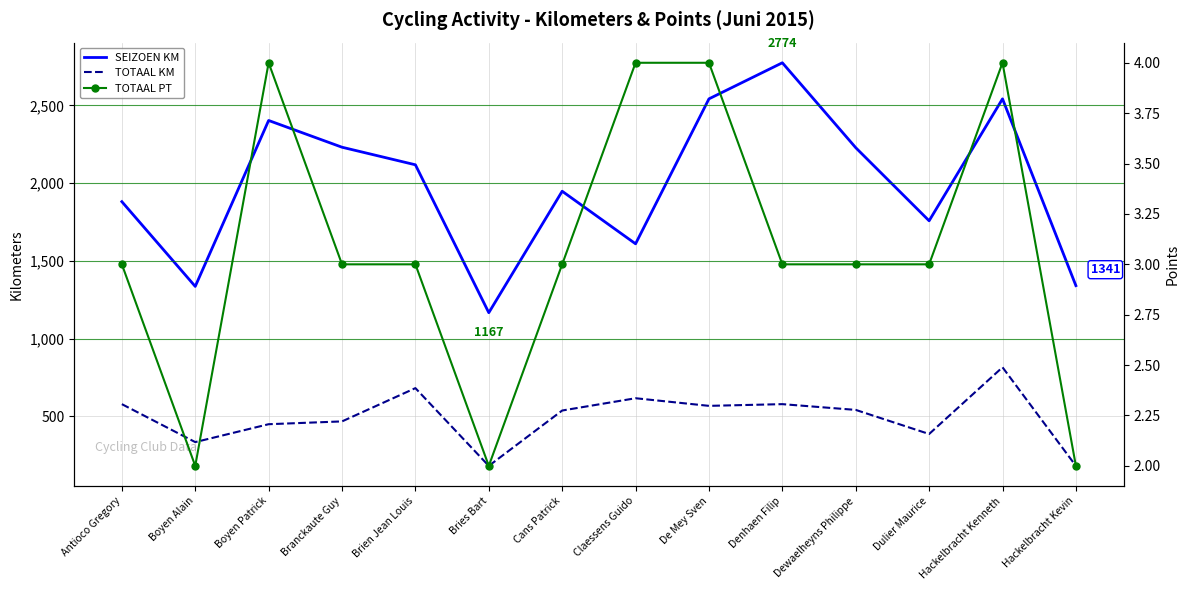

What is the difference between the maximum and minimum values in the TOTAAL KM series?

634